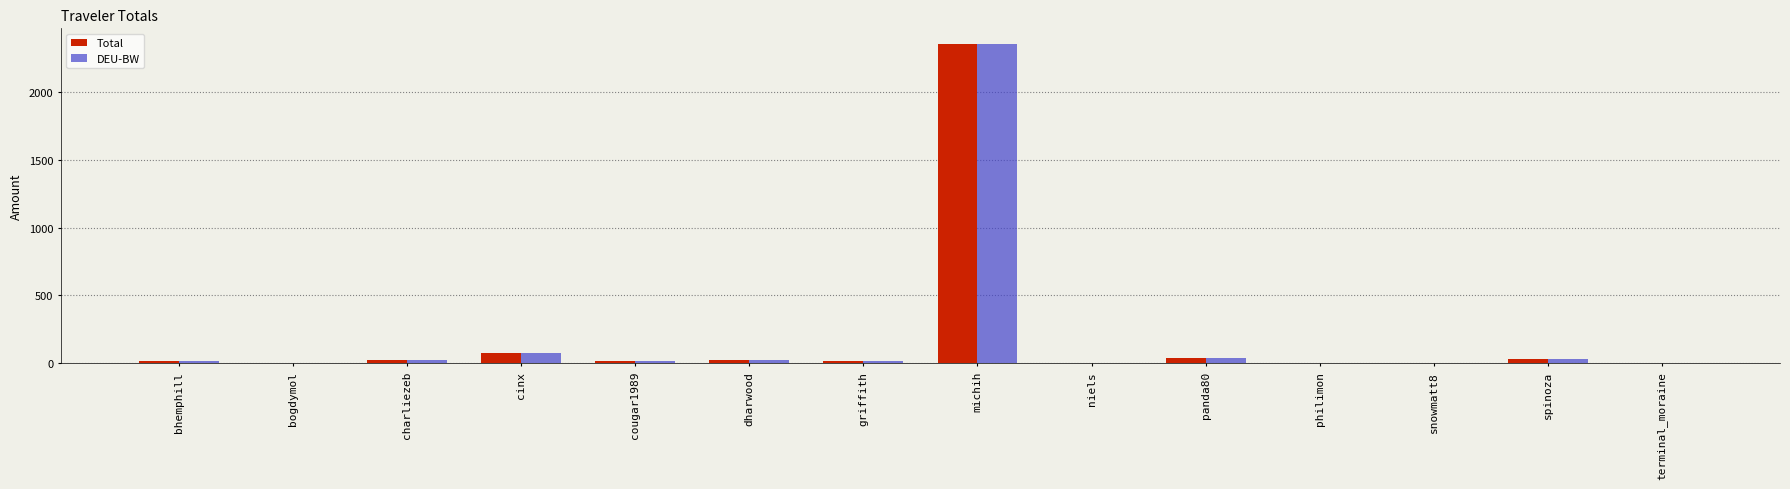

Which label corresponds to the largest value in the chart?

michih